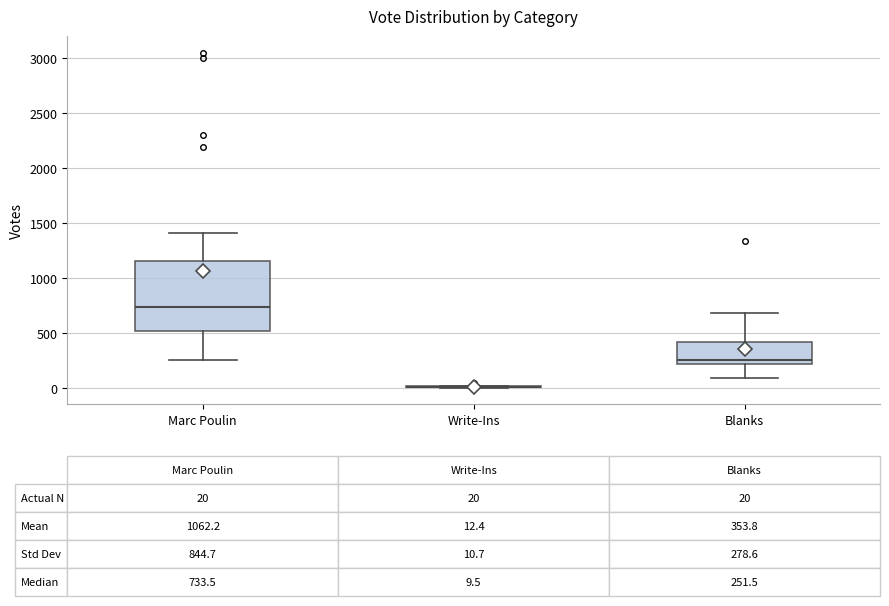

Which box is the tallest, from its lower edge to its upper edge?

Marc Poulin